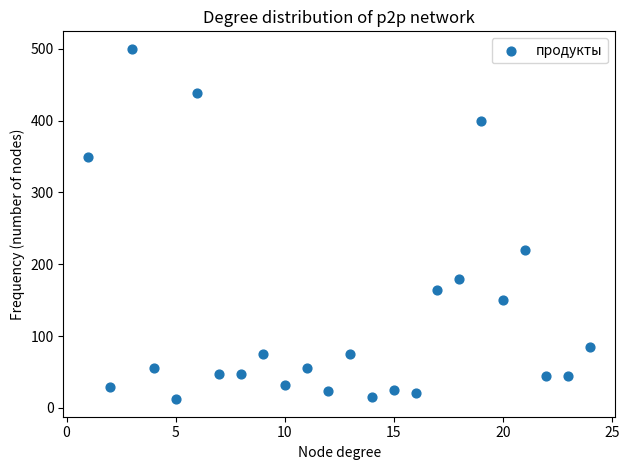

What Y value in the scatter plot is closest to 256?

220.0